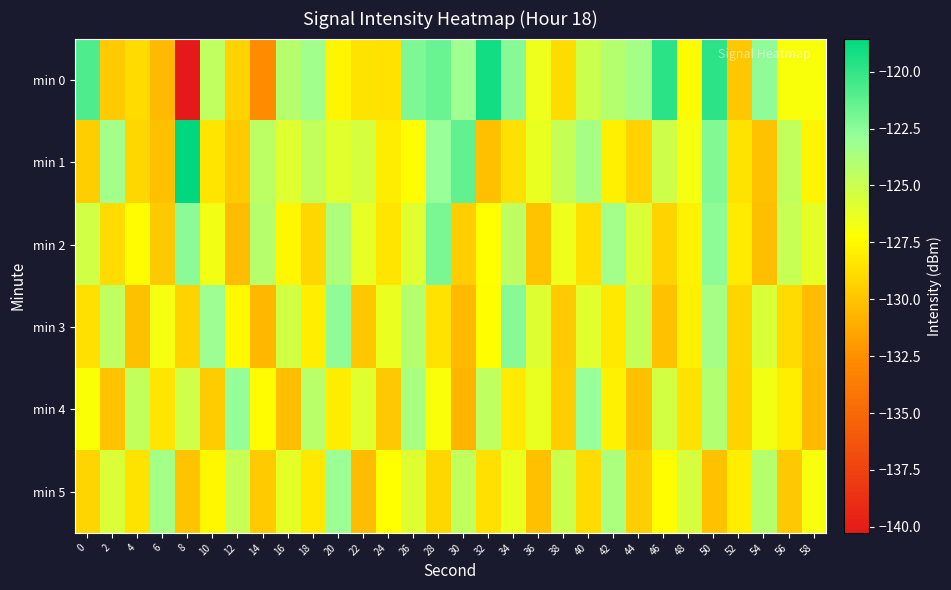

How many distinct data groups are displayed?

6